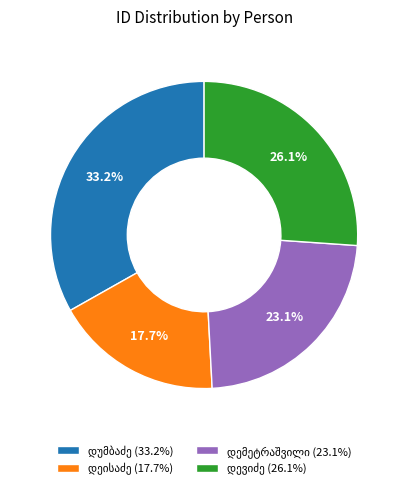

Is there a majority slice in this chart?

No